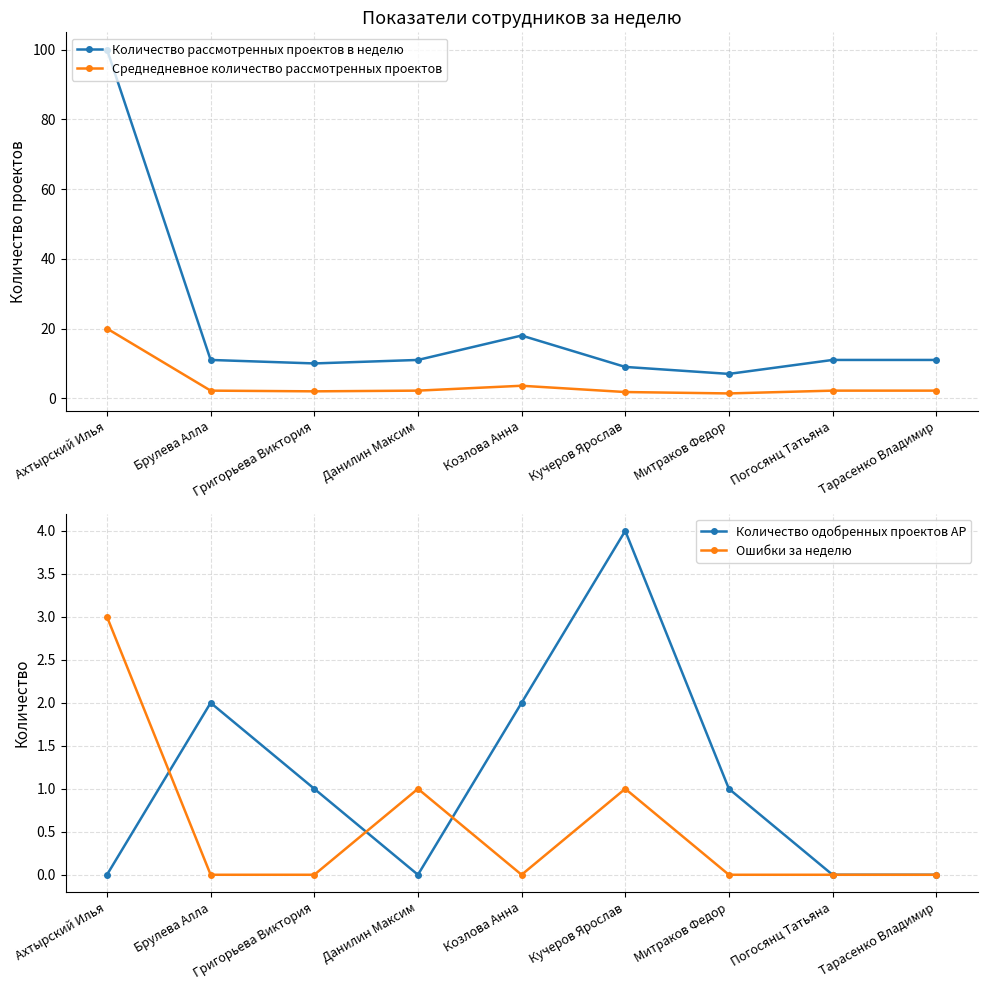

Reading left to right, extract all data points from this chart.

Количество рассмотренных проектов в неделю: Ахтырский Илья=100.0	Брулева Алла=11.0	Григорьева Виктория=10.0	Данилин Максим=11.0	Козлова Анна=18.0	Кучеров Ярослав=9.0	Митраков Федор=7.0	Погосянц Татьяна=11.0	Тарасенко Владимир=11.0
Среднедневное количество рассмотренных проектов: Ахтырский Илья=20.0	Брулева Алла=2.2	Григорьева Виктория=2.0	Данилин Максим=2.2	Козлова Анна=3.6	Кучеров Ярослав=1.8	Митраков Федор=1.4	Погосянц Татьяна=2.2	Тарасенко Владимир=2.2
Количество одобренных проектов АР: Ахтырский Илья=0.0	Брулева Алла=2.0	Григорьева Виктория=1.0	Данилин Максим=0.0	Козлова Анна=2.0	Кучеров Ярослав=4.0	Митраков Федор=1.0	Погосянц Татьяна=0.0	Тарасенко Владимир=0.0
Ошибки за неделю: Ахтырский Илья=3.0	Брулева Алла=0.0	Григорьева Виктория=0.0	Данилин Максим=1.0	Козлова Анна=0.0	Кучеров Ярослав=1.0	Митраков Федор=0.0	Погосянц Татьяна=0.0	Тарасенко Владимир=0.0